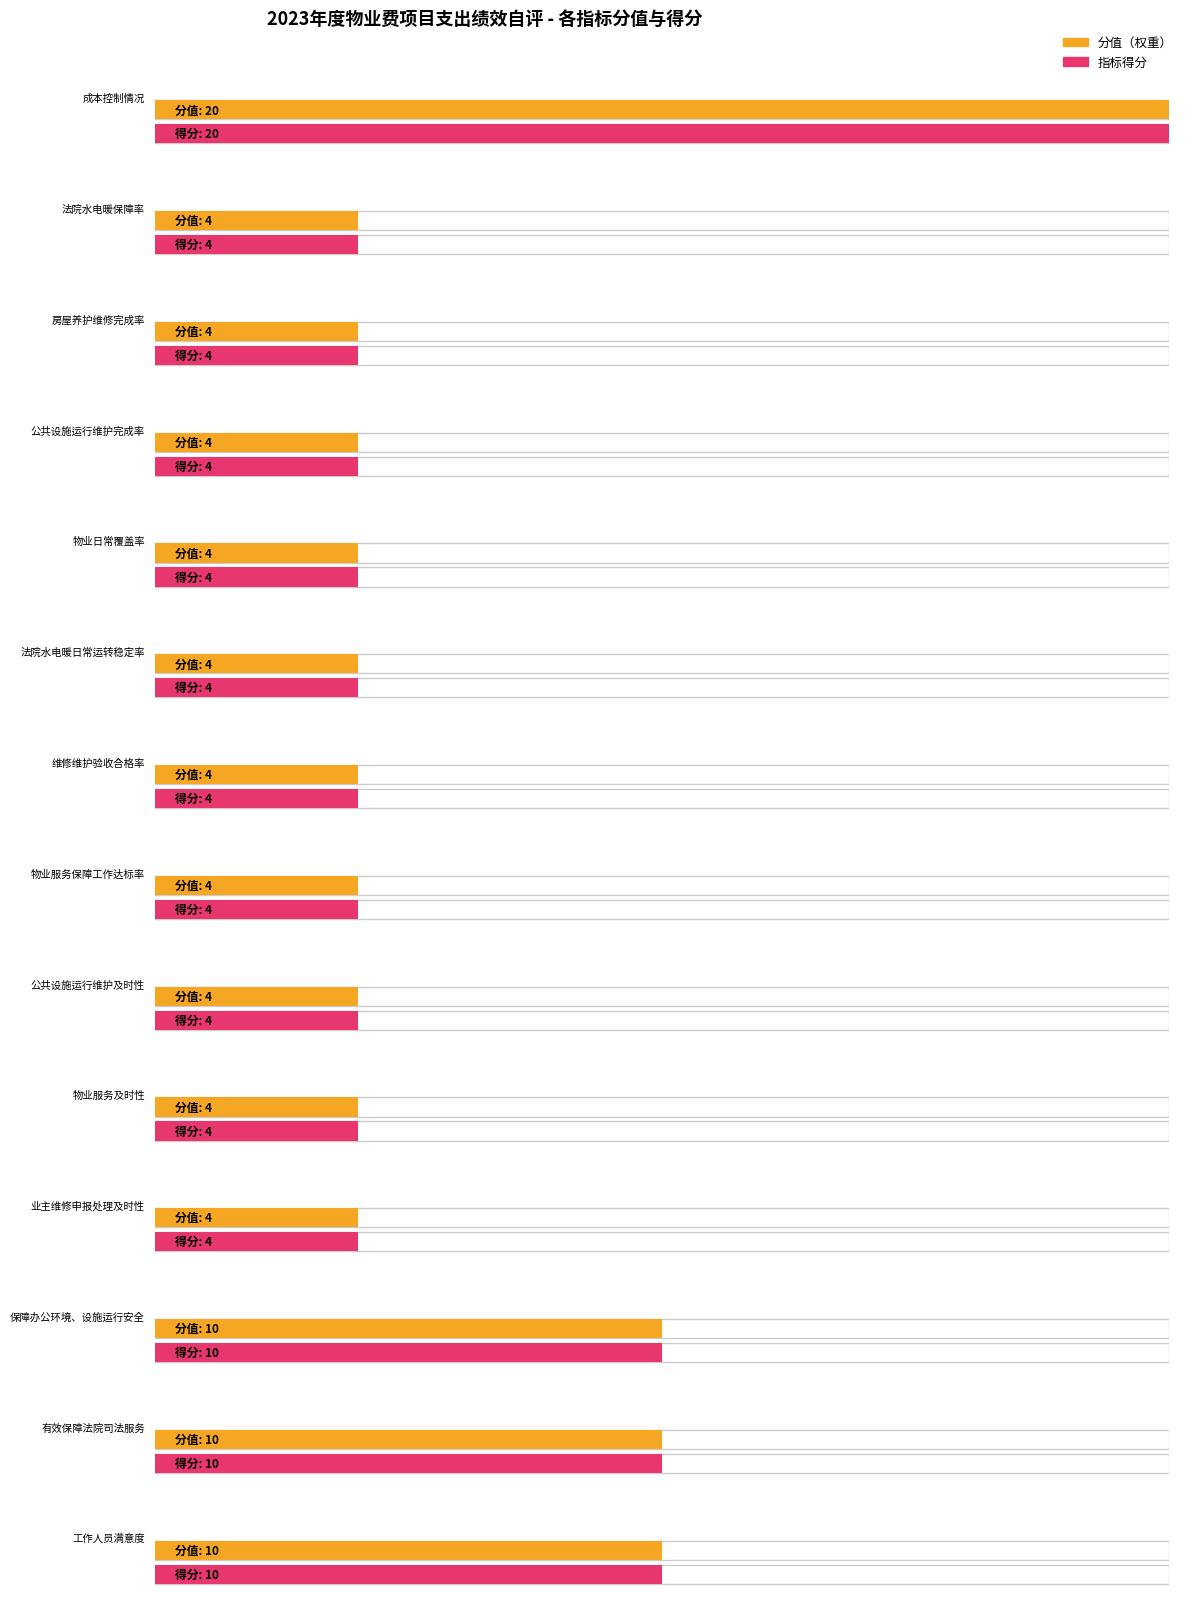

Is it true that 指标得分 equals 2 at 维修维护验收合格率?

False